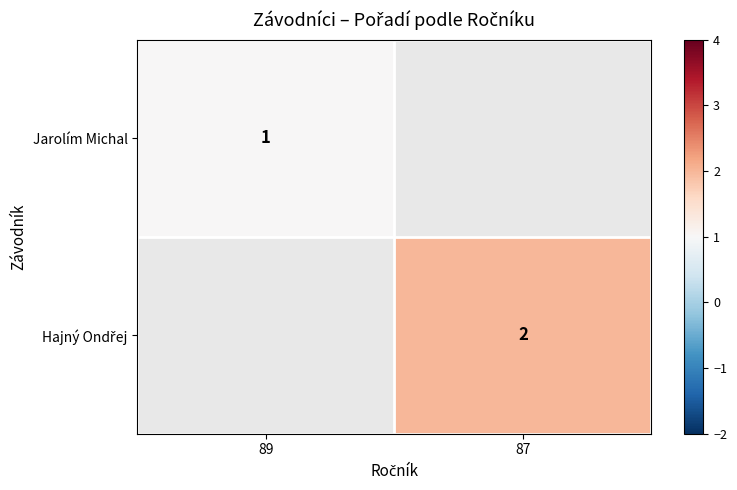

The Jarolím Michal series shows 1 at 89. True or false?

True